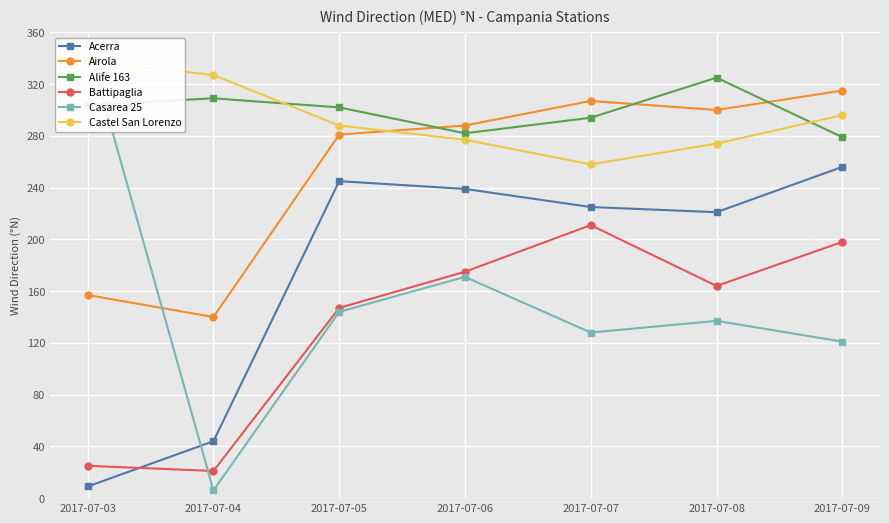

Which series has the largest total across all categories?

Alife 163